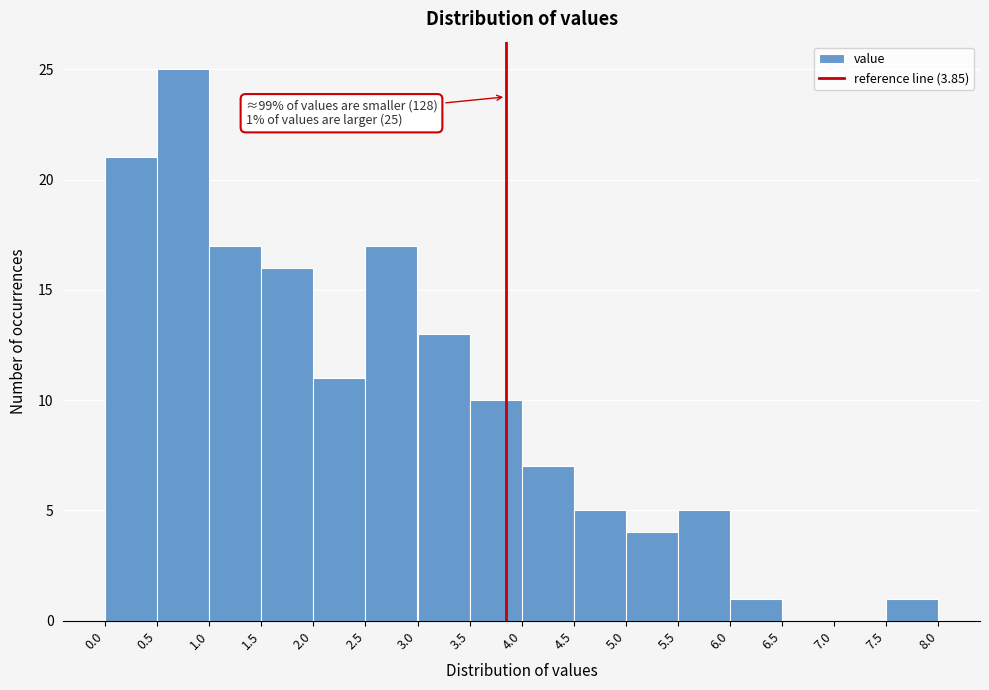

Over which range of the x-axis is the bar tallest?

0.5 to 1.0